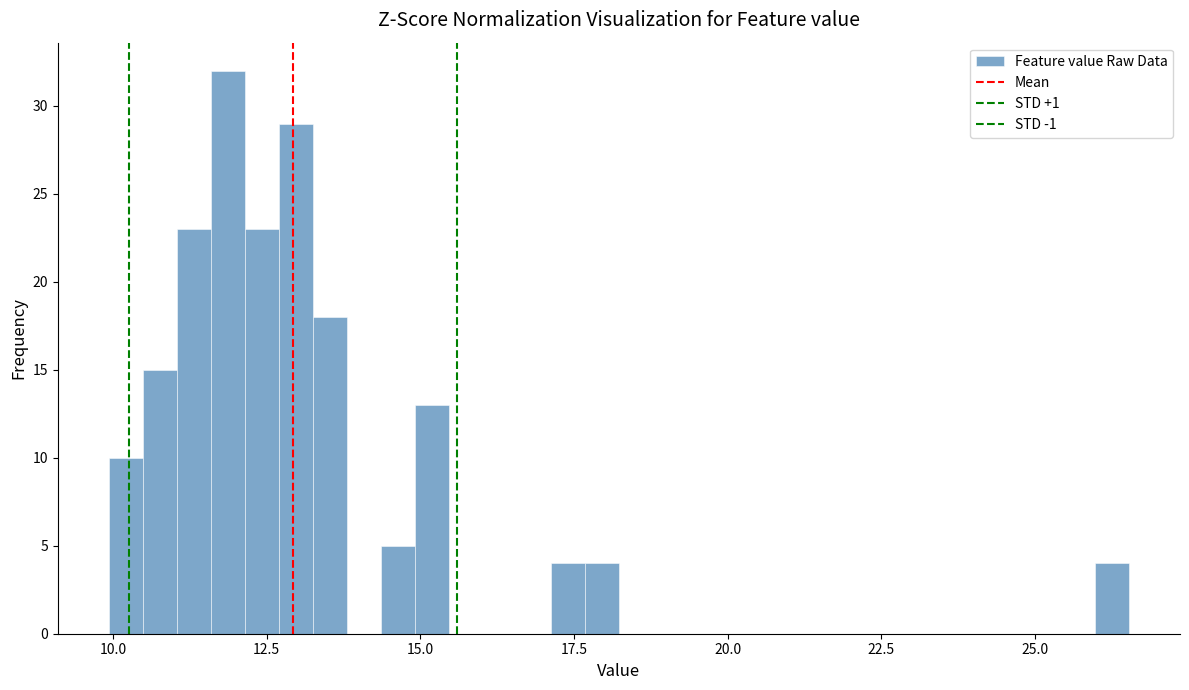

Read against the x-axis, roughly where is the centre of the tallest bar?

12.0